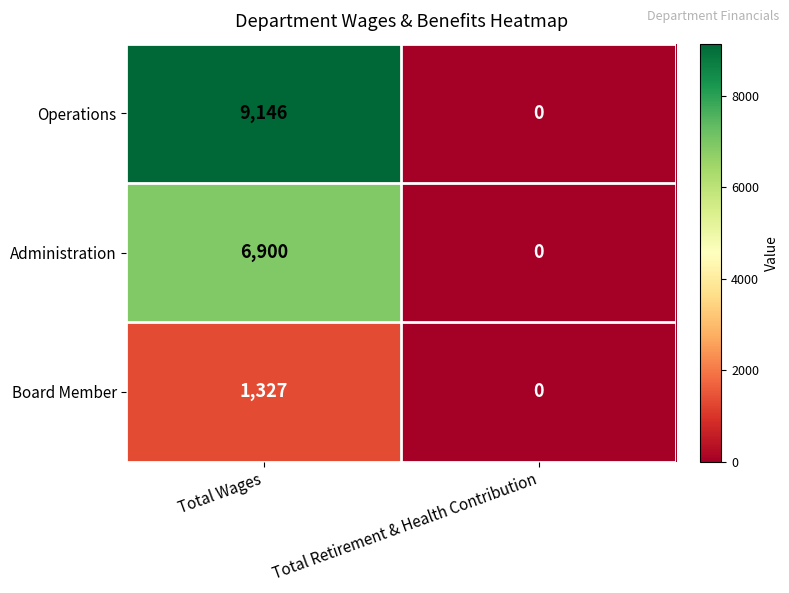

At how many categories does at least one series exceed 2259?

1